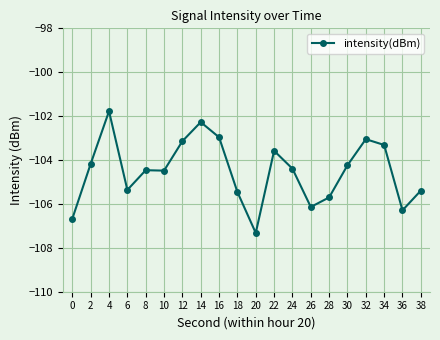

What is the change in value from 22 to 38?

-1.8